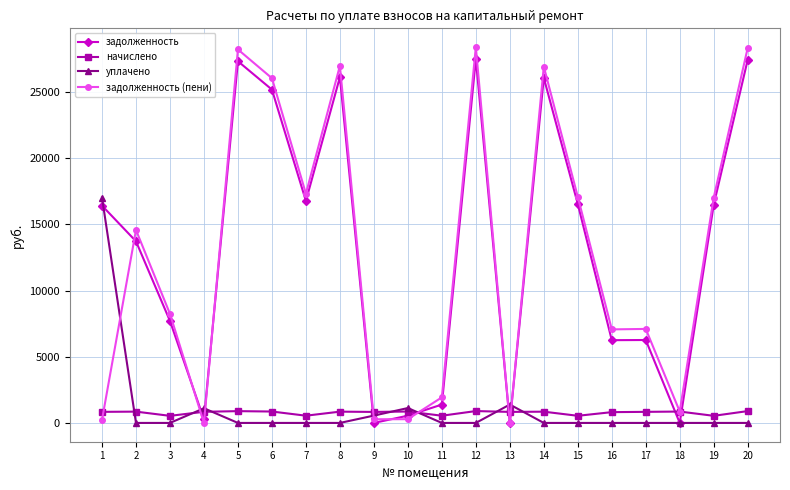

What is the maximum value shown in the chart?

28387.9